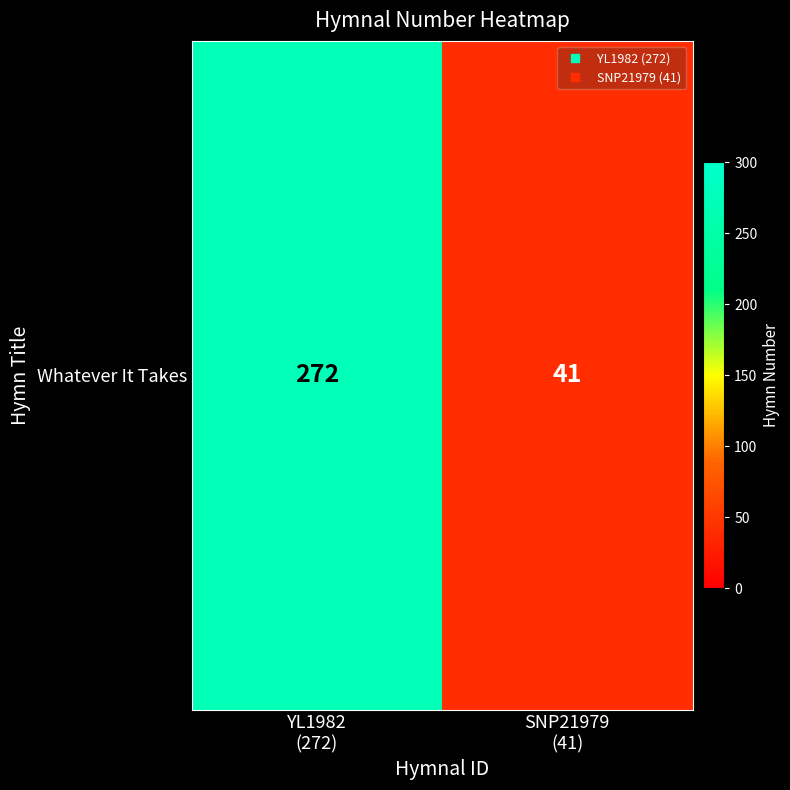

Approximately how many times larger is the value at YL1982
(272) compared to SNP21979
(41)?

6.6